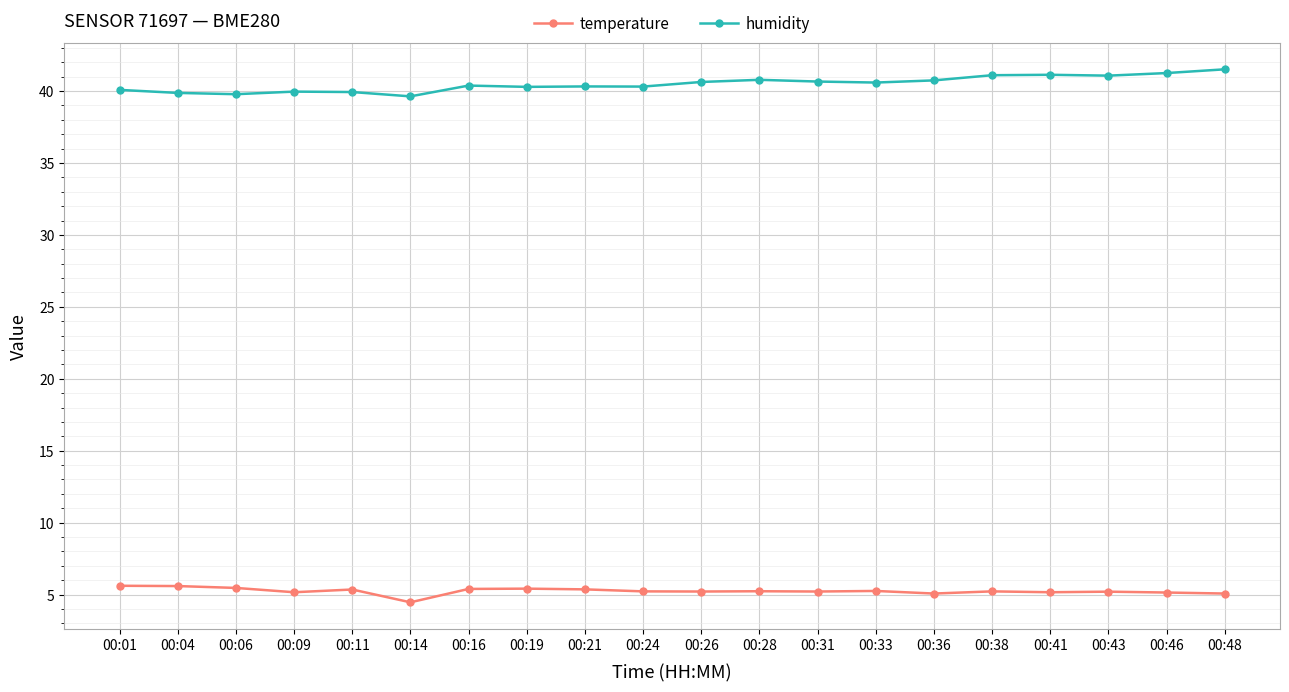

True or false: temperature and humidity intersect in this chart.

False